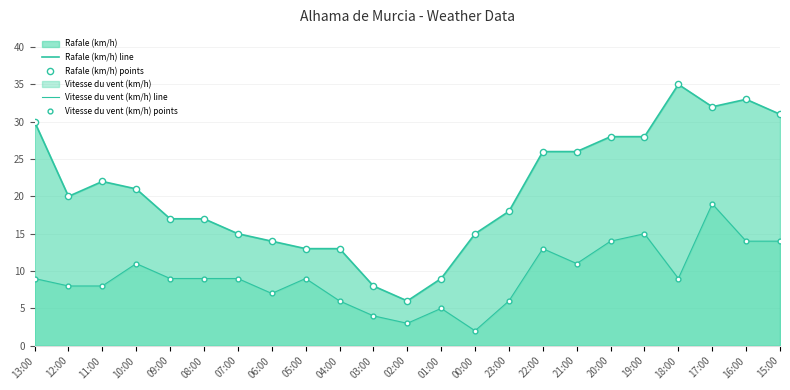

Which series contains the highest Y value?

Rafale (km/h) line